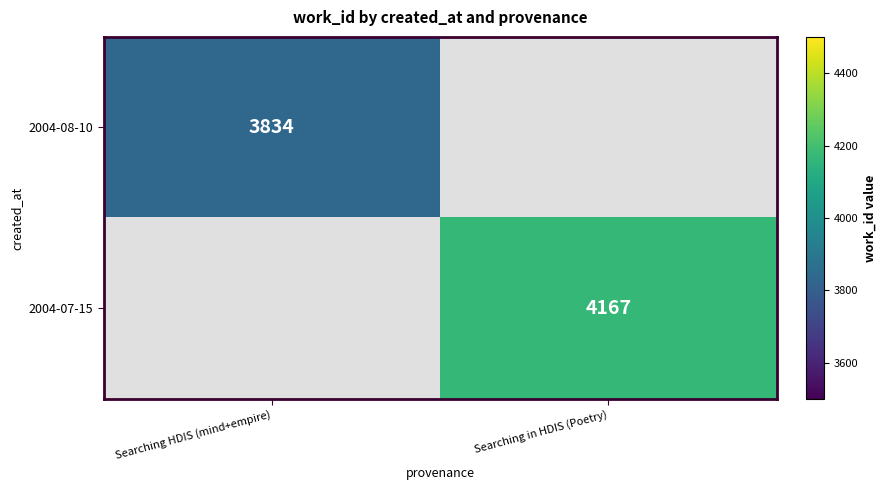

The value of 2004-08-10 at Searching HDIS (mind+empire) is 3834. True or false?

True